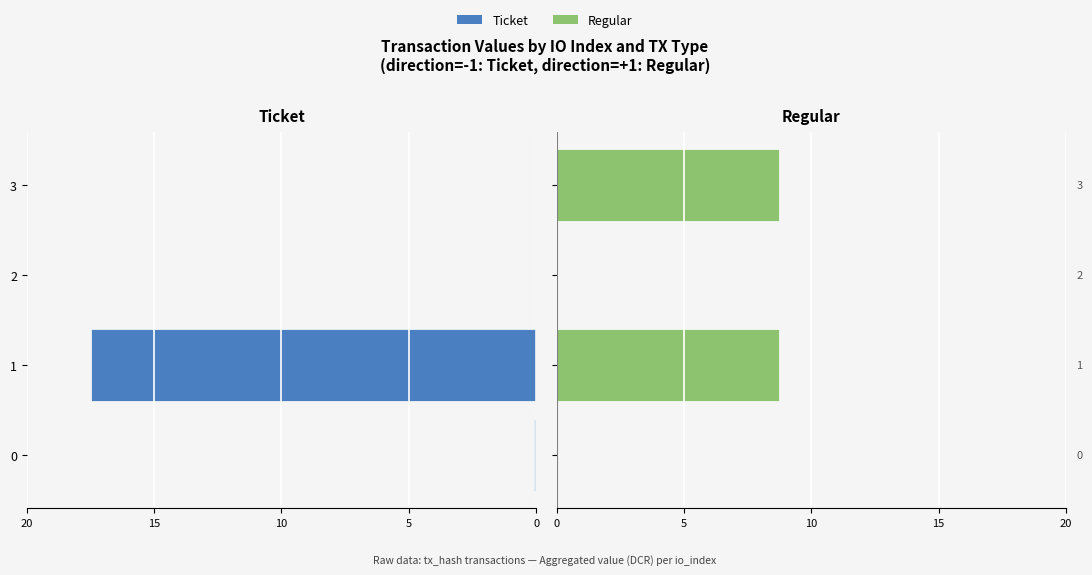

Reading left to right, transcribe all the data shown in this chart.

Ticket: -0.1	-17.5	0.0	0.0
Regular: 0.0	8.7	0.0	8.7